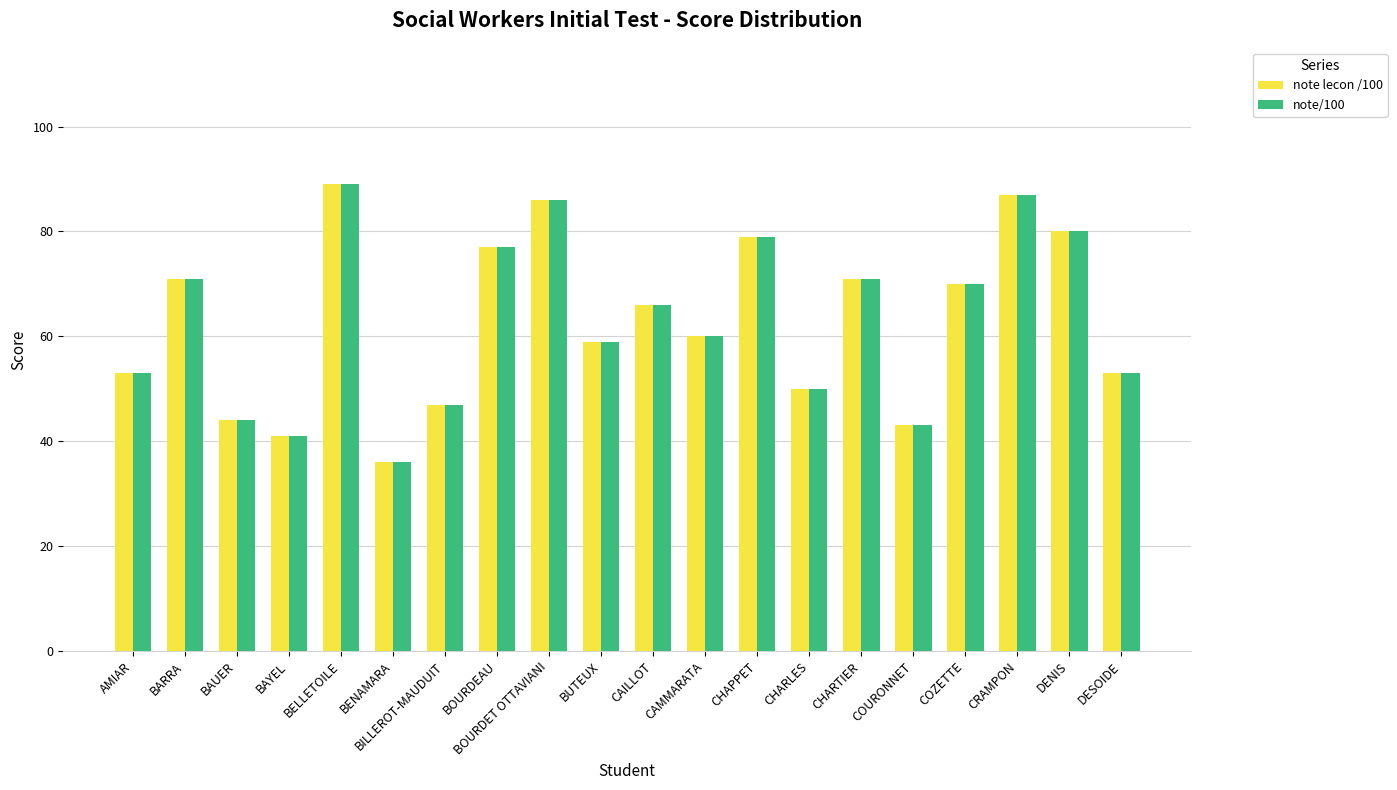

How many bars are there in total?

40